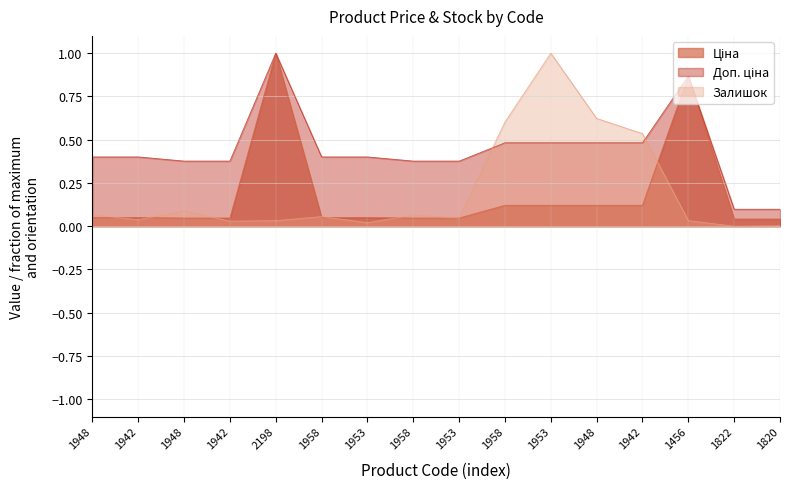

Rank the series by their maximum value, from highest to lowest.

Ціна, Доп. ціна, Залишок